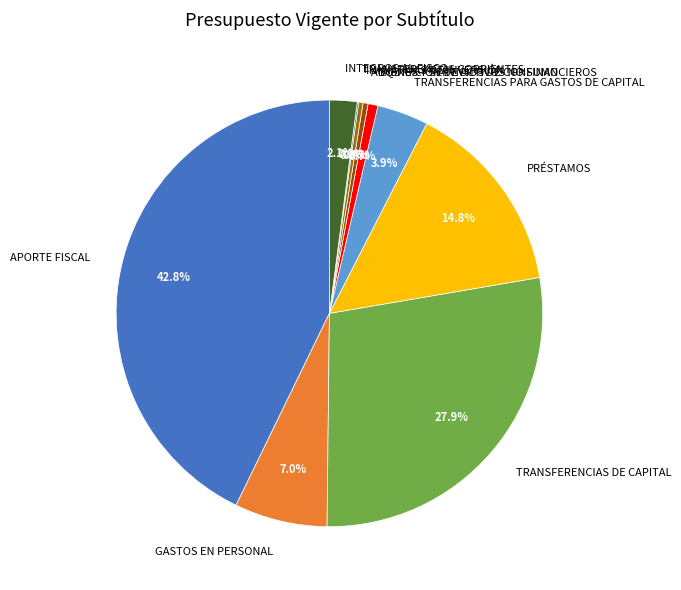

What percentage do TRANSFERENCIAS PARA GASTOS DE CAPITAL and GASTOS EN PERSONAL together represent?

10.9%